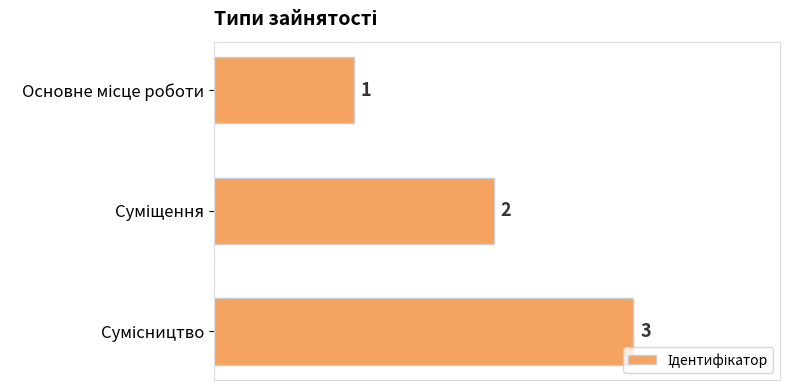

How many values are between 1 and 3?

3